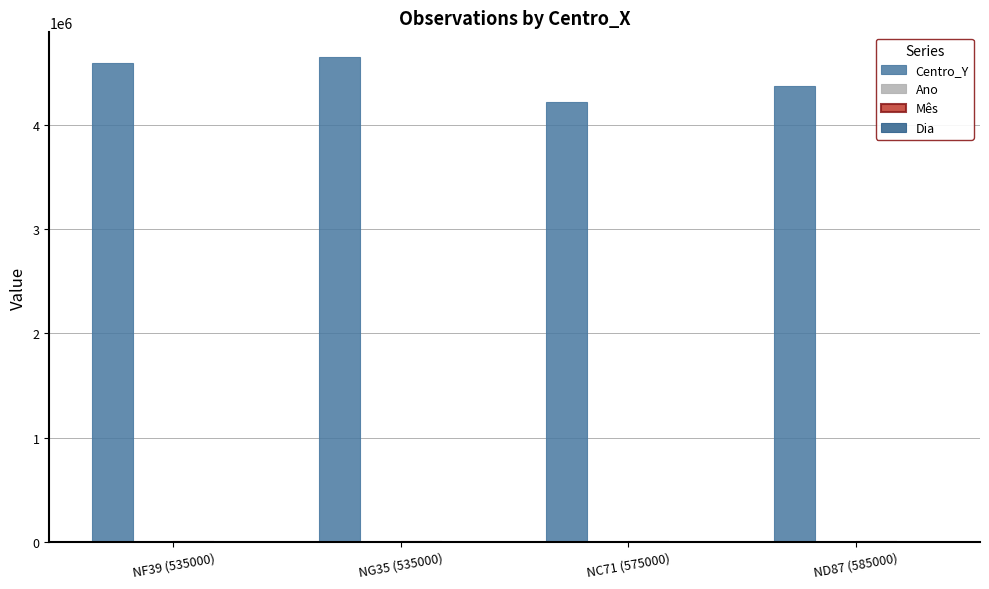

What is the greatest value displayed?

4655000